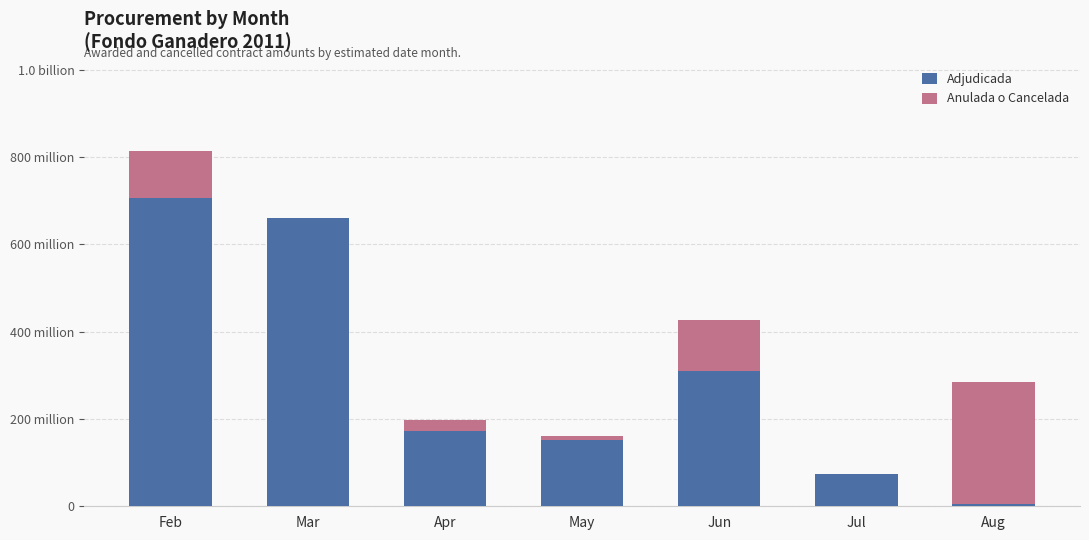

What are all the series names shown in the legend?

Adjudicada, Anulada o Cancelada